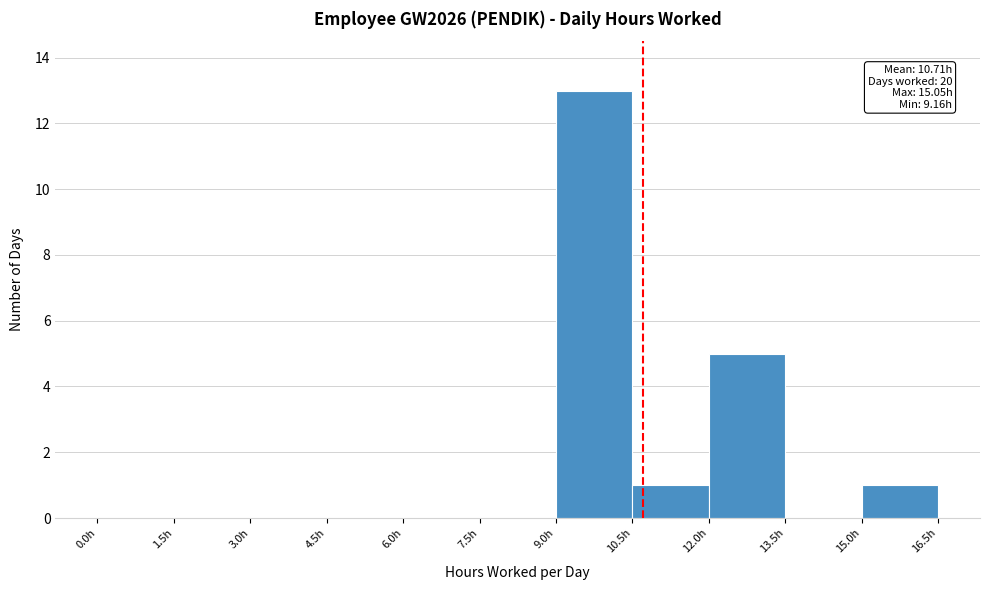

Over which range of the x-axis is the bar tallest?

9.0 to 10.5